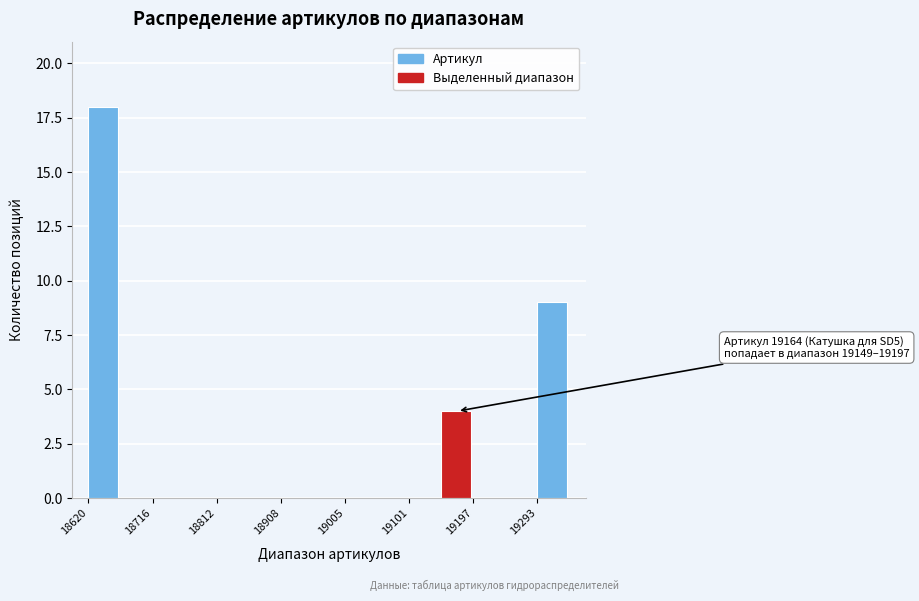

Which range on the x-axis has the tallest bar?

18620 to 18670